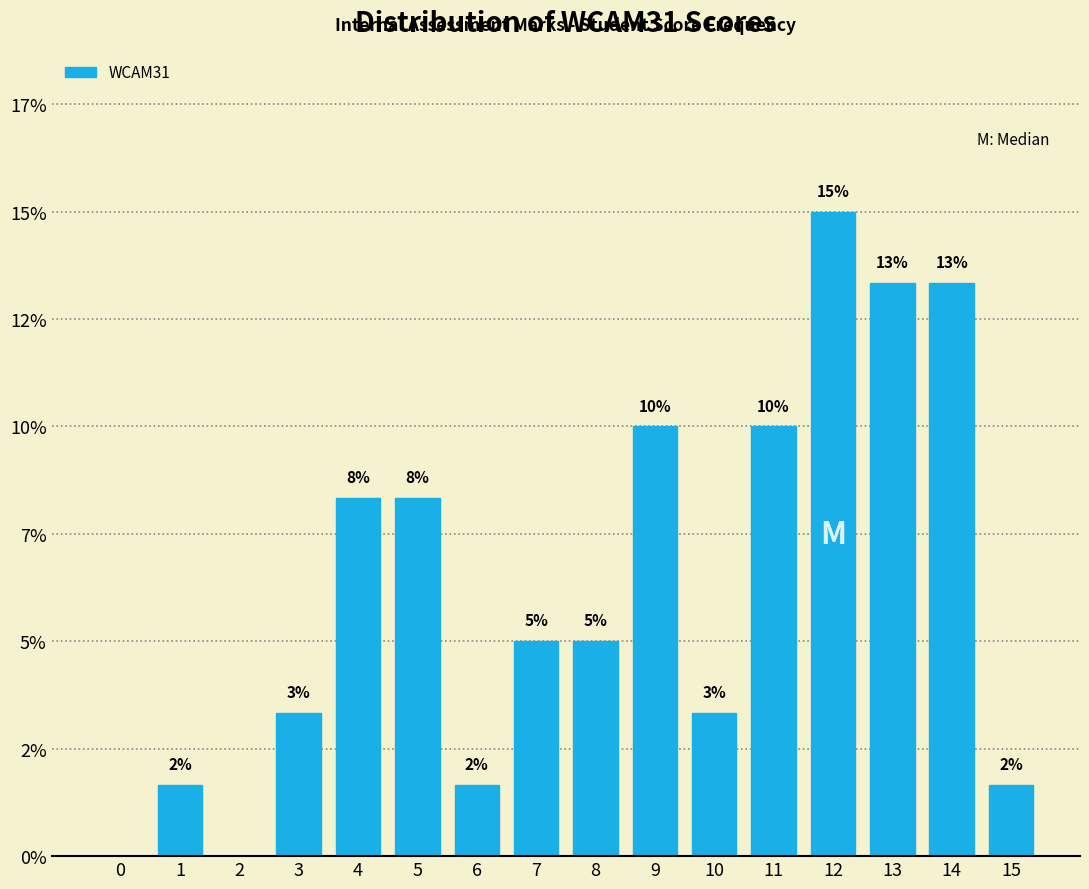

Are the bars horizontal?

No